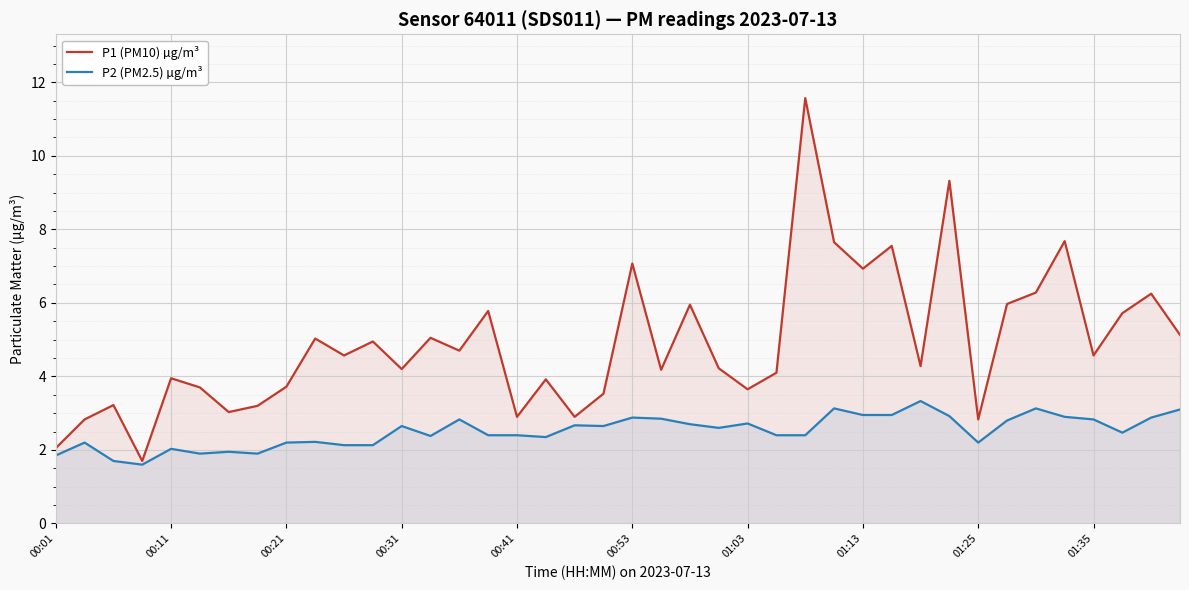

In P2 (PM2.5) µg/m³, how many points are higher than both neighbors (excluding endpoints)?

12